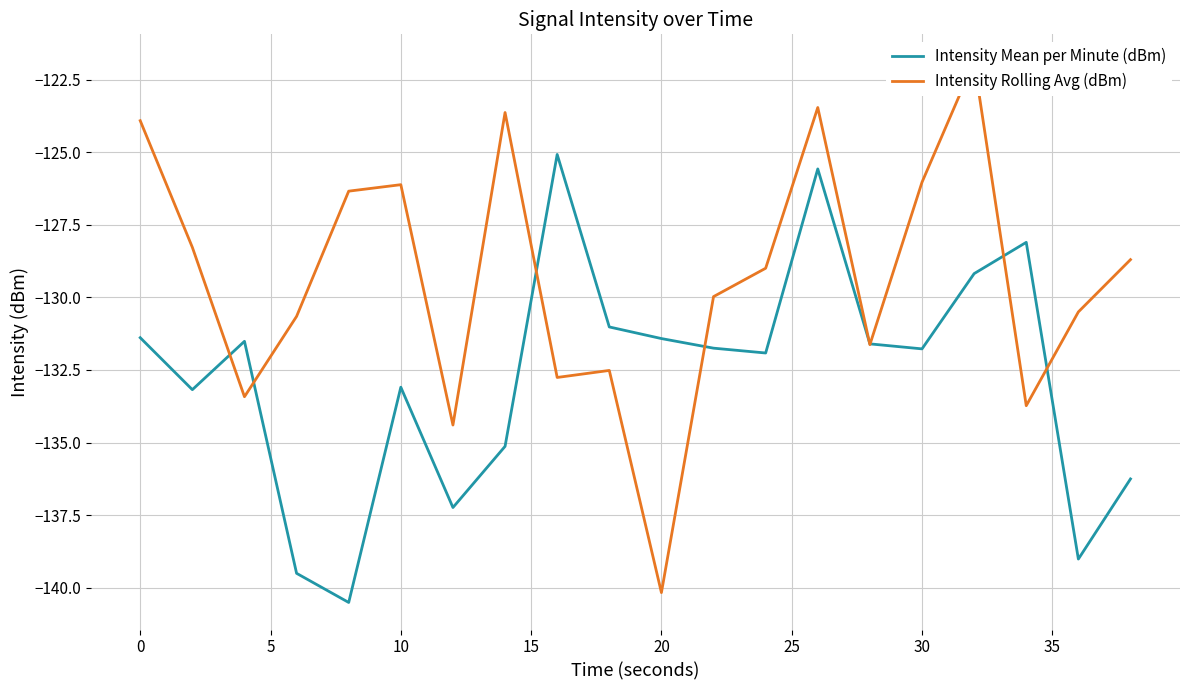

What is the minimum value for Intensity Rolling Avg (dBm)?

-140.2